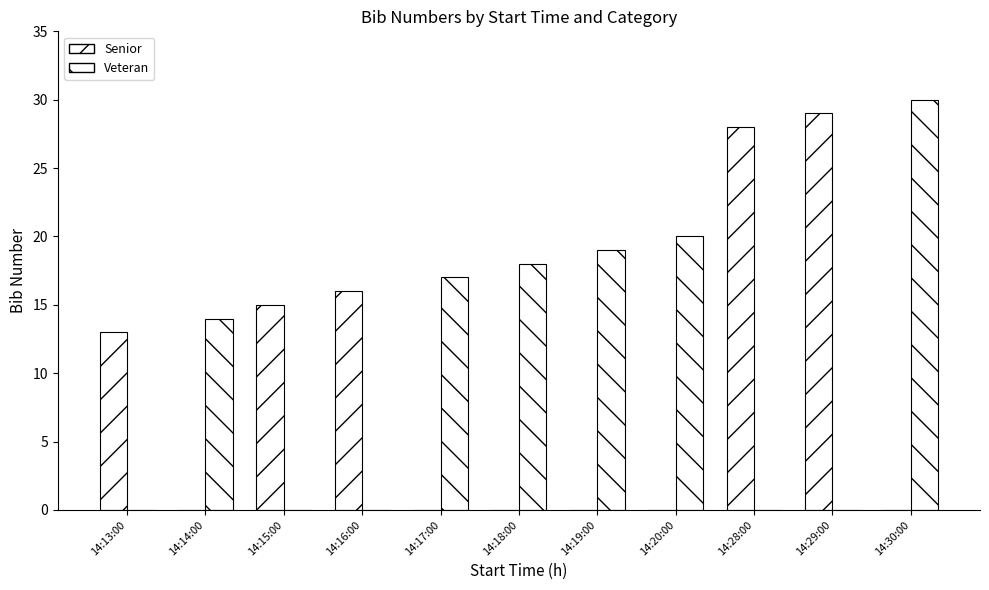

How many groups of bars are there?

11